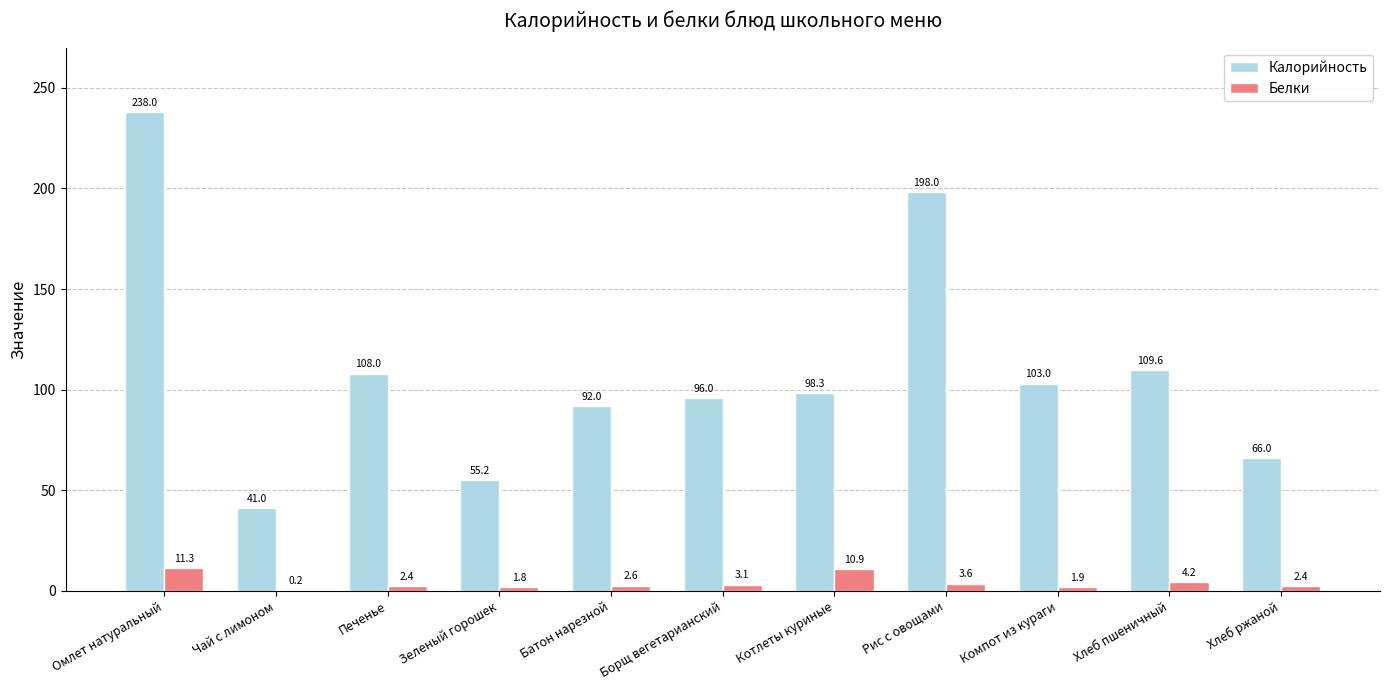

What is the sum of the Калорийность values at Чай с лимоном and Зеленый горошек?

96.2